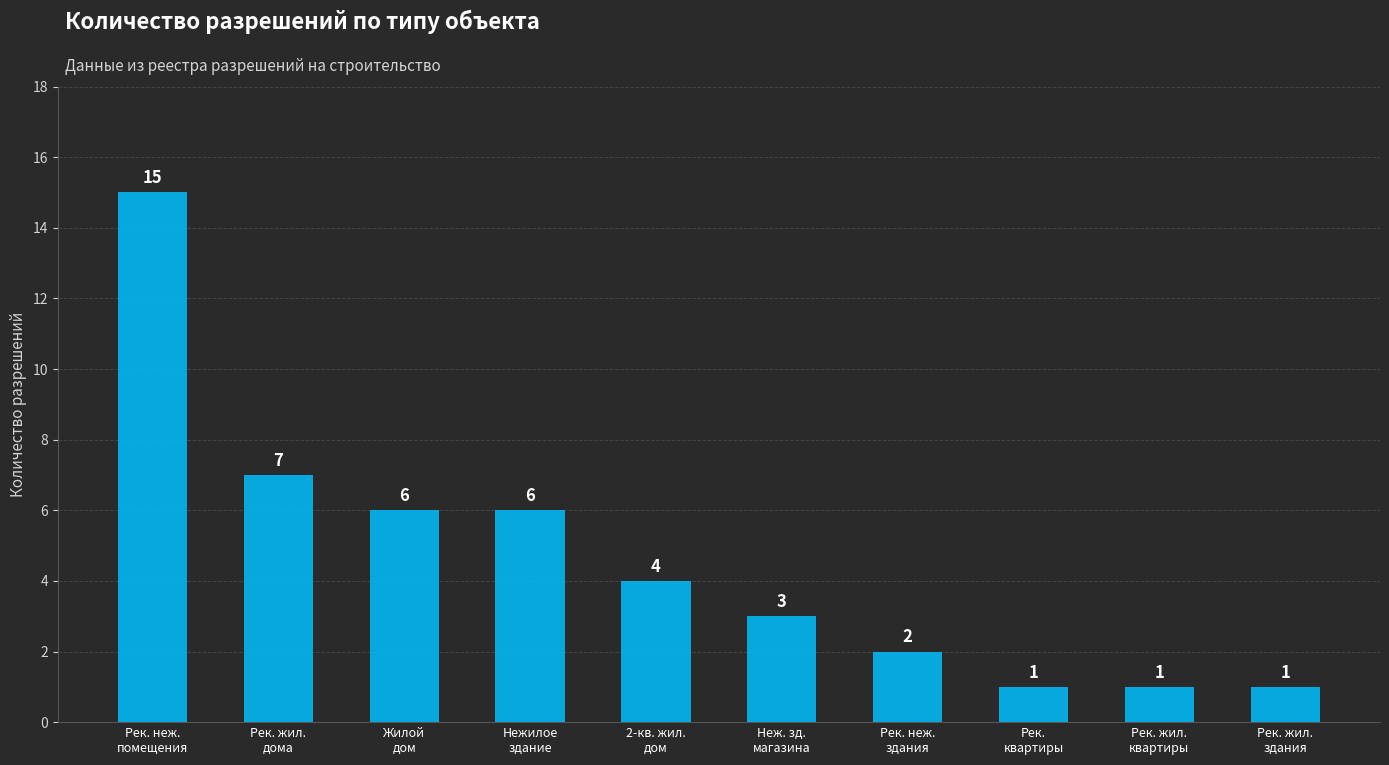

What is the label of the 2nd bar from the left?

Рек. жил.
дома